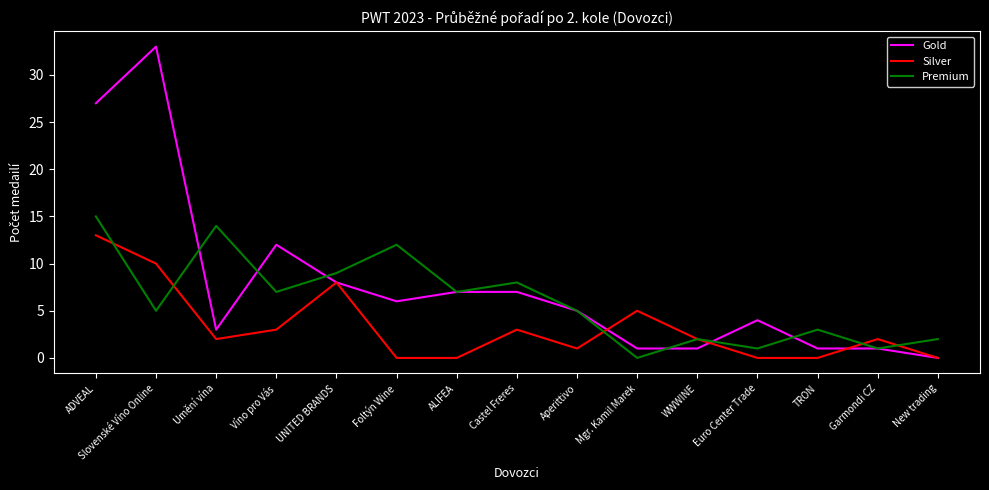

Which series has the largest total across all categories?

Gold